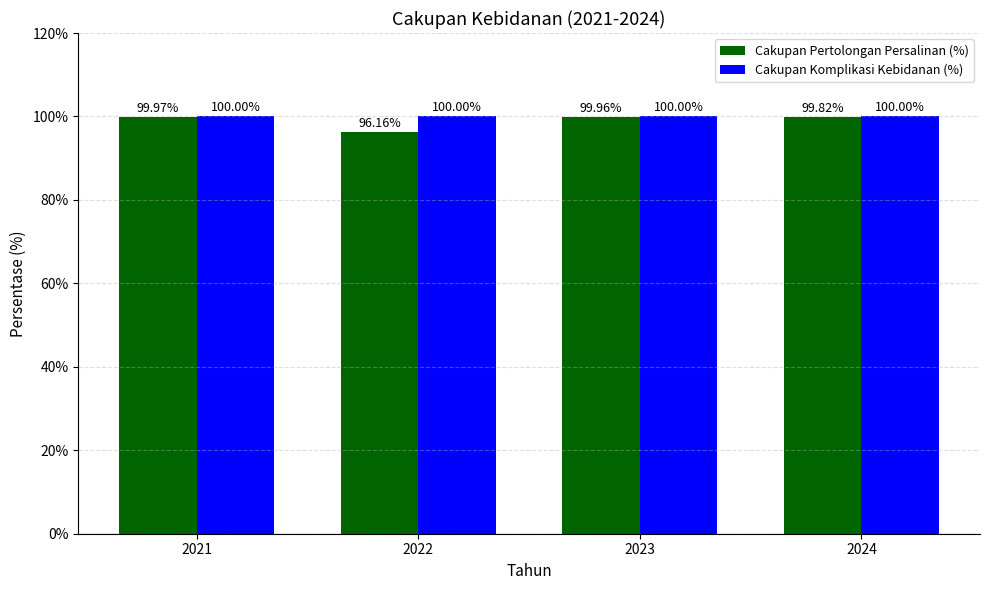

Reading left to right, transcribe all the data shown in this chart.

Cakupan Pertolongan Persalinan (%): 100.0	96.2	100.0	99.8
Cakupan Komplikasi Kebidanan (%): 100.0	100.0	100.0	100.0